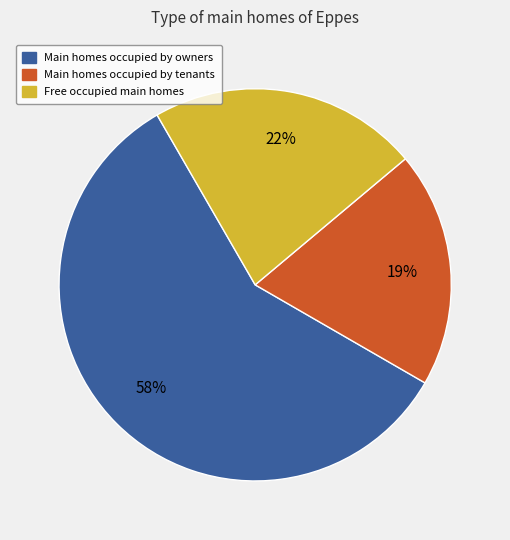

To the nearest percent, what is the difference between the largest and smallest slice percentages?

39%